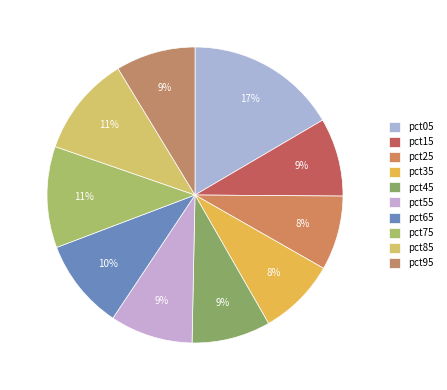

Is it true that pct45 is 20% of the pie?

False